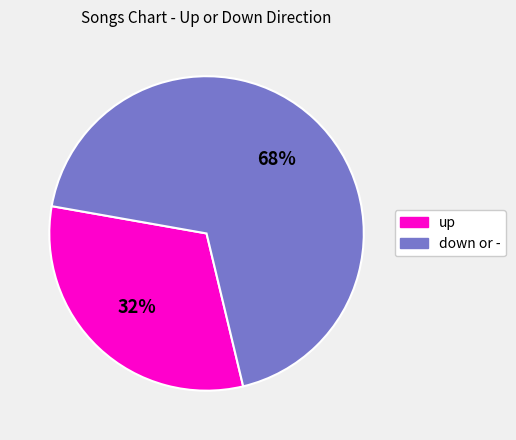

True or false: up accounts for 32% of the total.

True